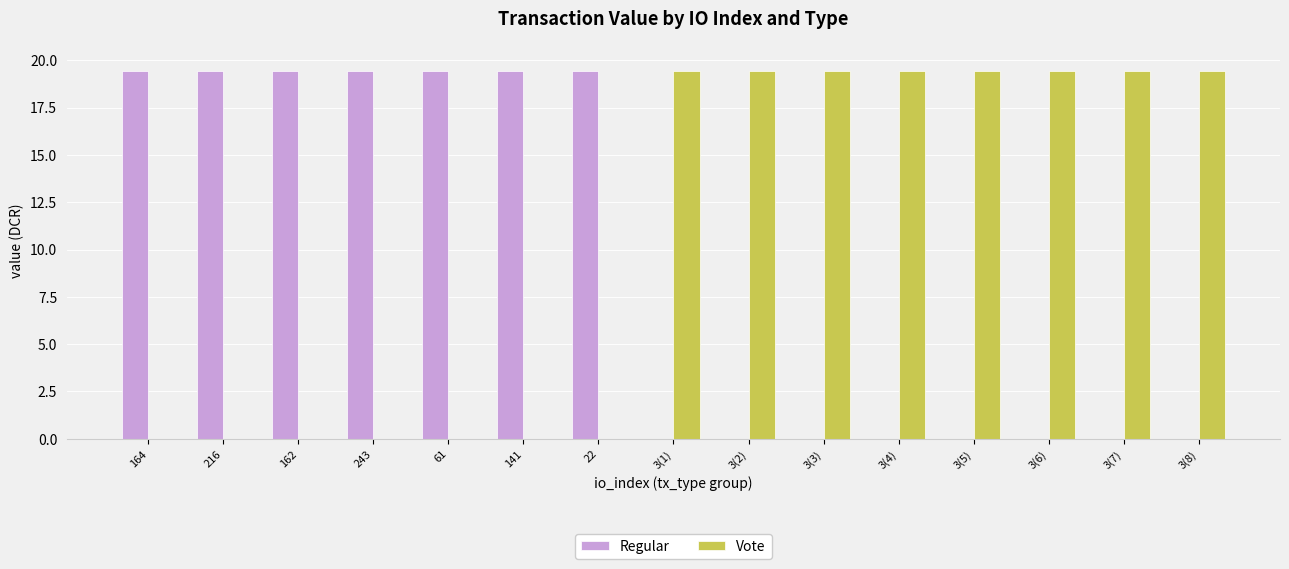

Is the value of Regular at 3(5) greater than the value of Vote at 3(2)?

No